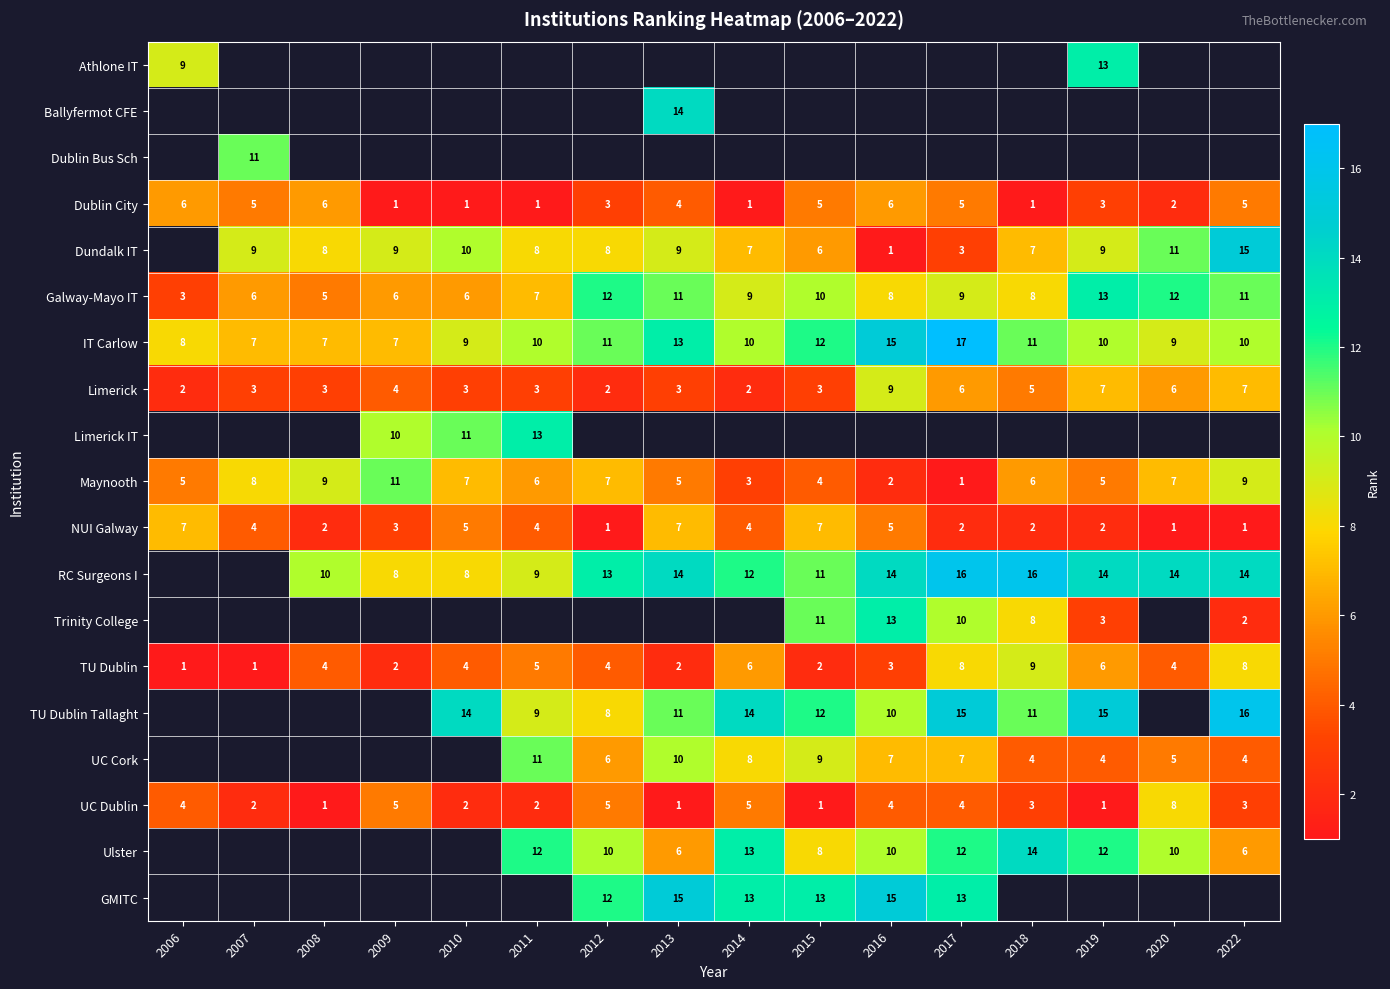

True or false: Dublin City has a value of 6 at 2008.

True